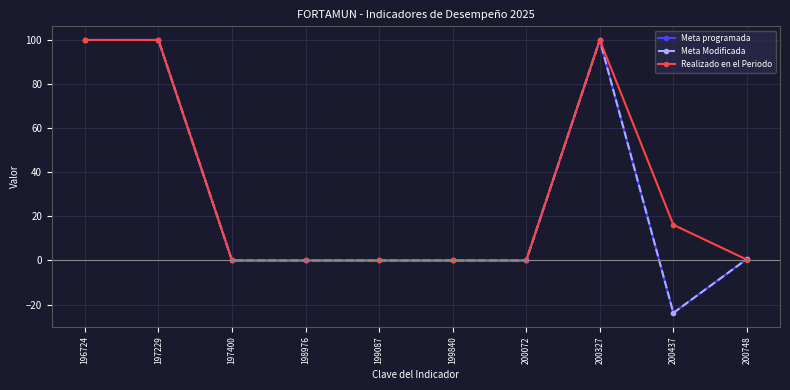

At 200748, list the series in order from largest to smallest.

Meta programada, Meta Modificada, Realizado en el Periodo